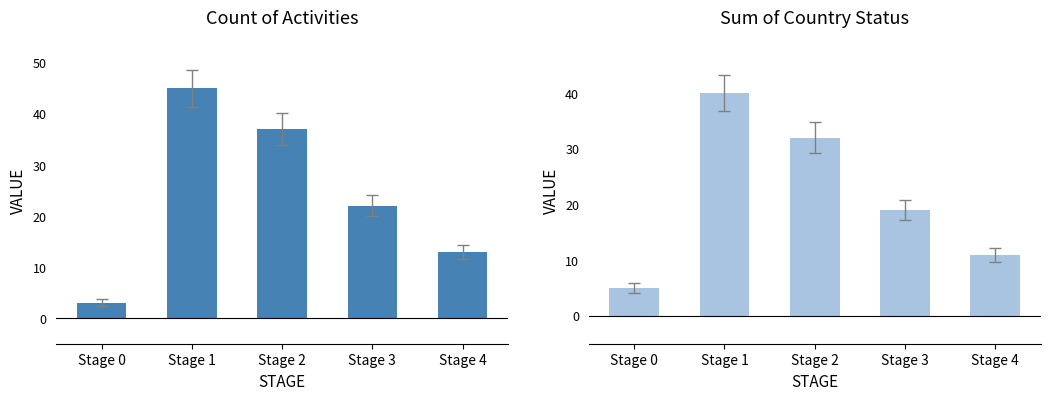

What is the maximum value shown in the chart?

45